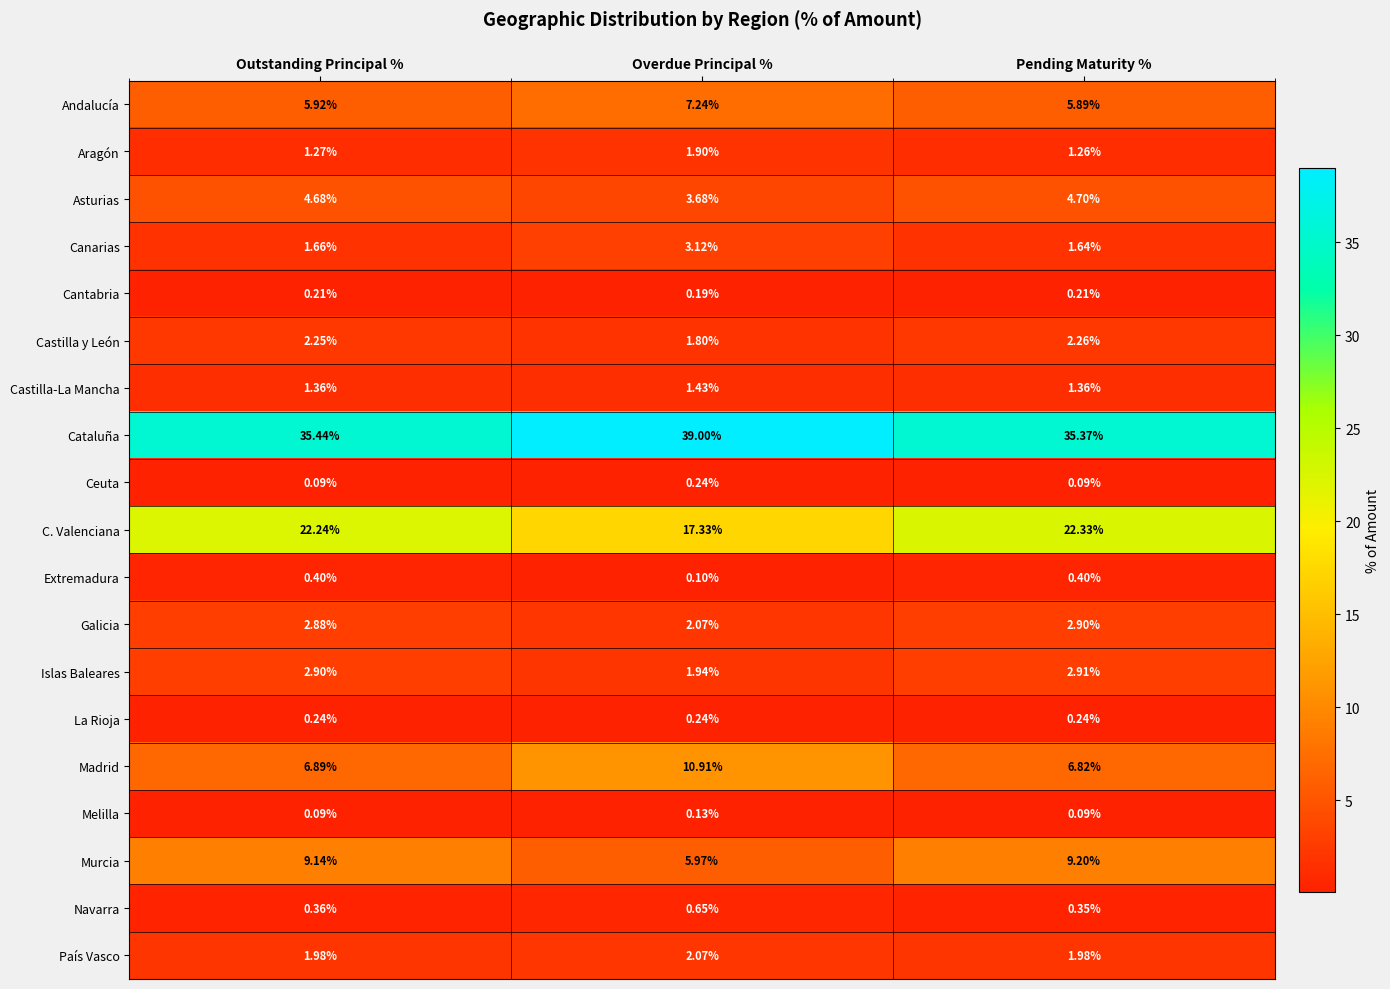

Count the number of categories in the chart.

3